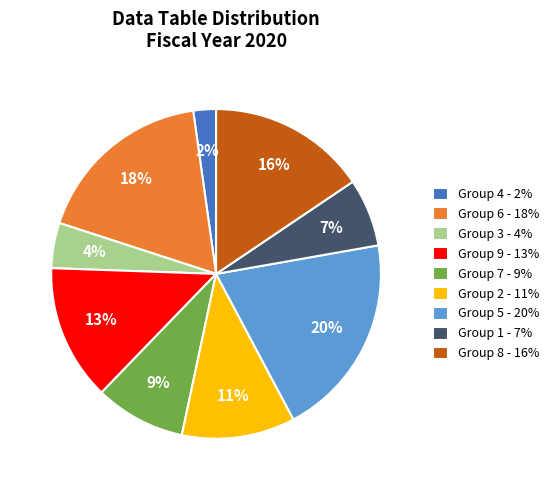

Which category has the smallest portion of the pie?

Group 4 - 2%